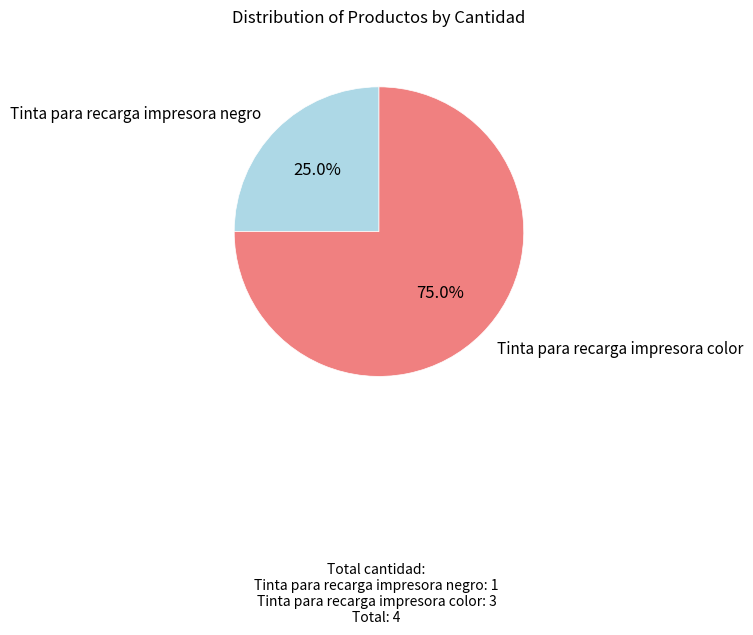

Does any single category account for the majority?

Yes